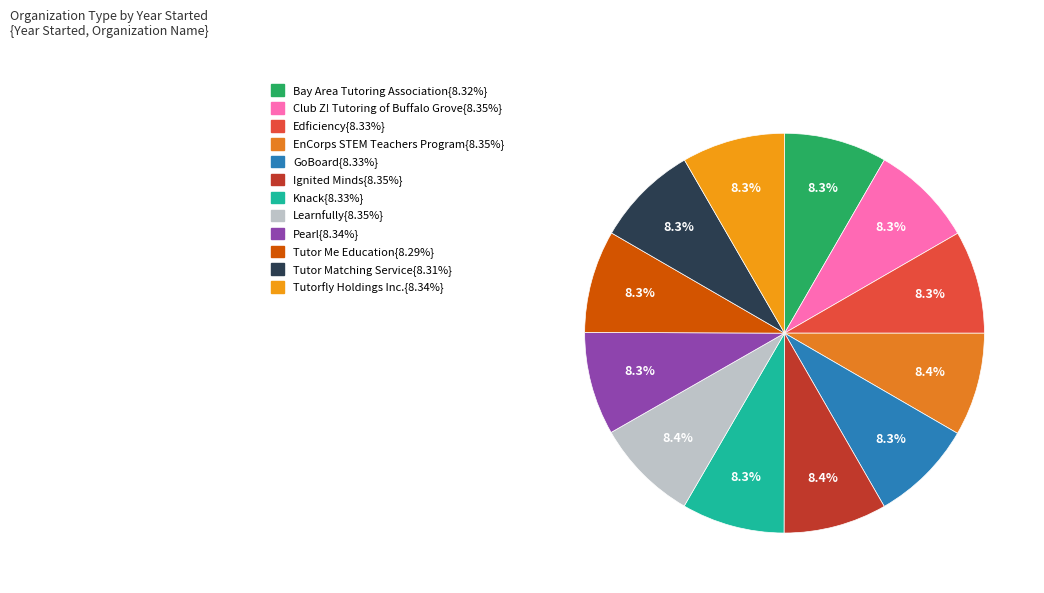

How many slices are in this pie chart?

12